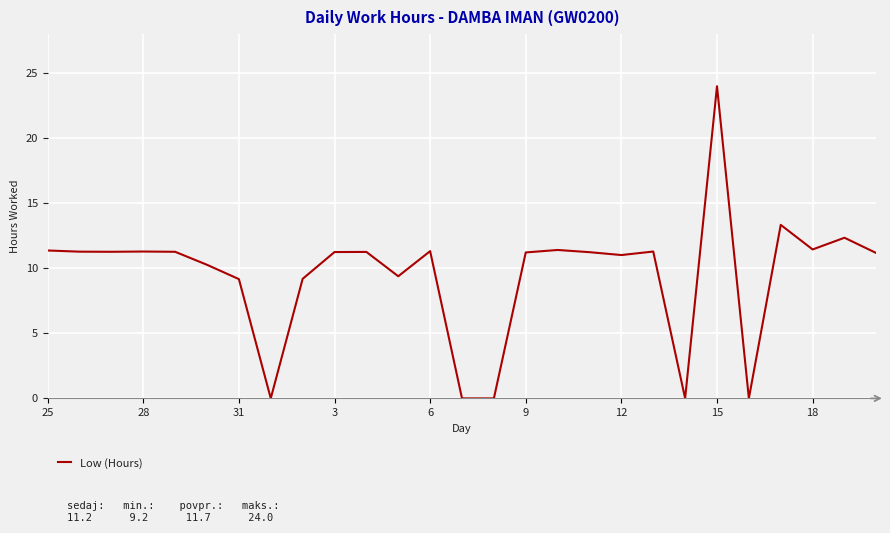

What is the difference between the maximum and minimum values?

24.0